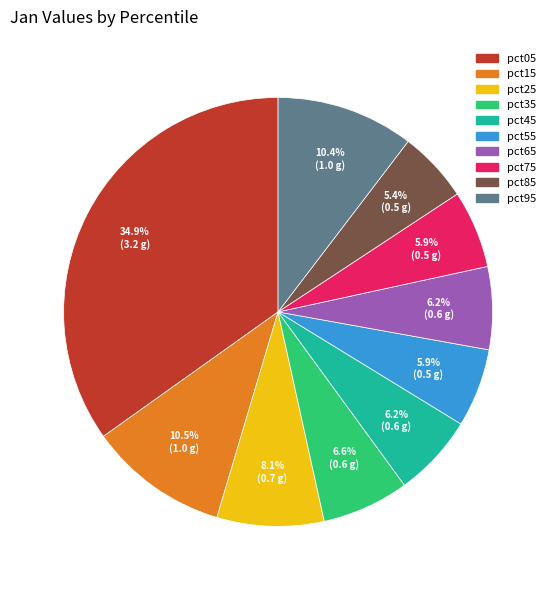

Is the sum of pct05 and pct85 greater than half?

No